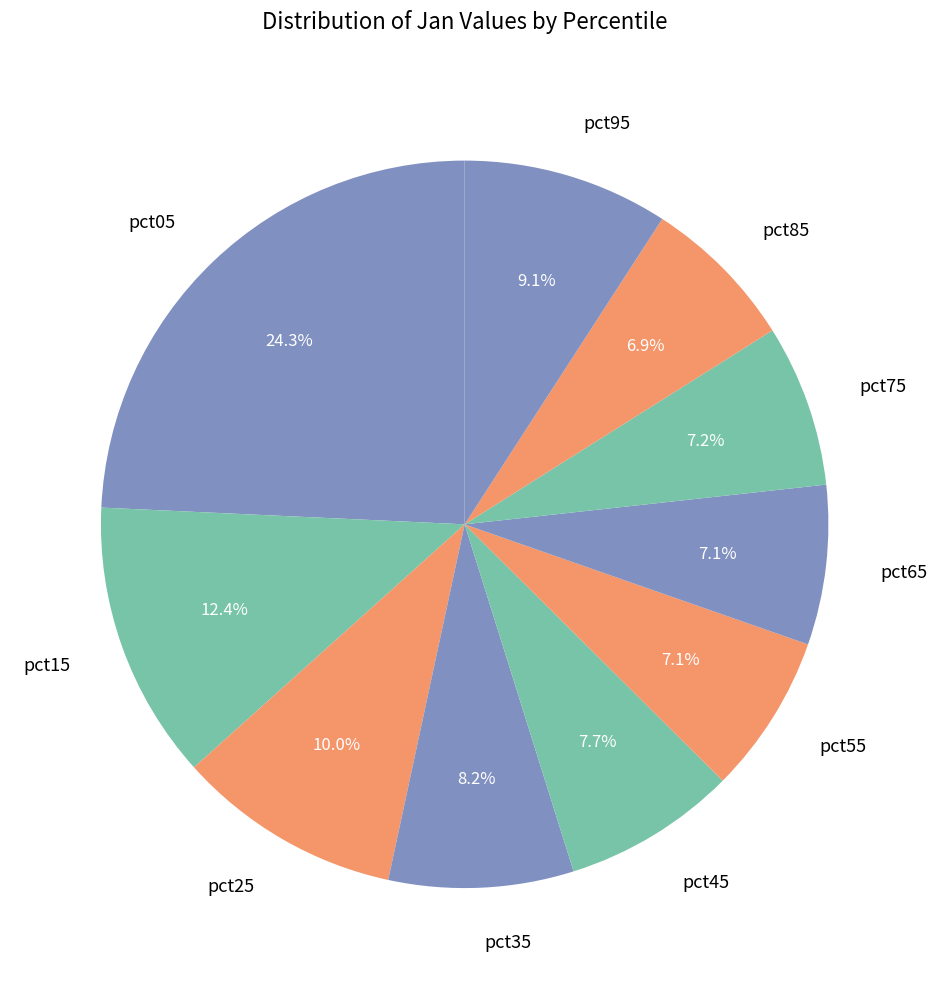

The pct15 slice represents 12% of the pie. True or false?

True